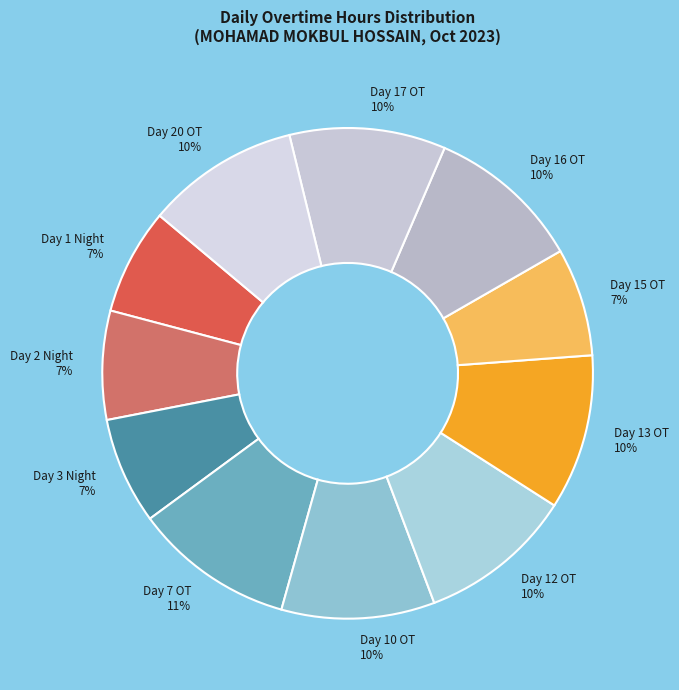

Count the number of slices in the pie.

11